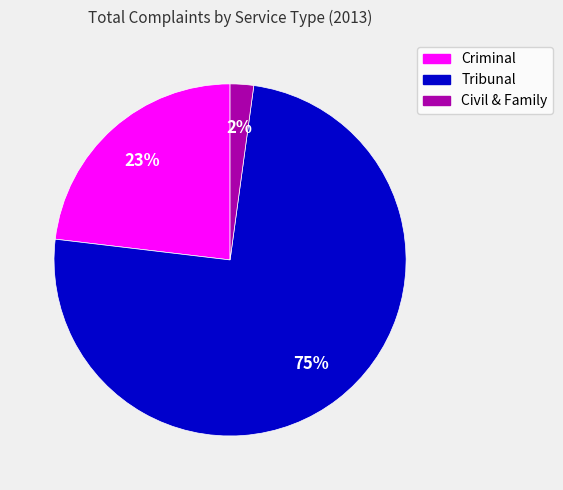

True or false: Tribunal accounts for 75% of the total.

True